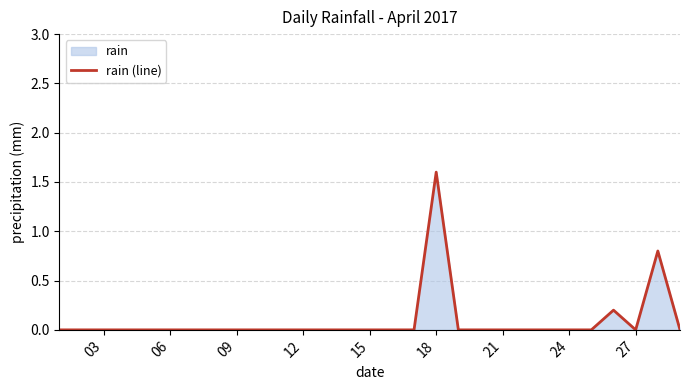

True or false: the data shows 1.0 at 06.

False